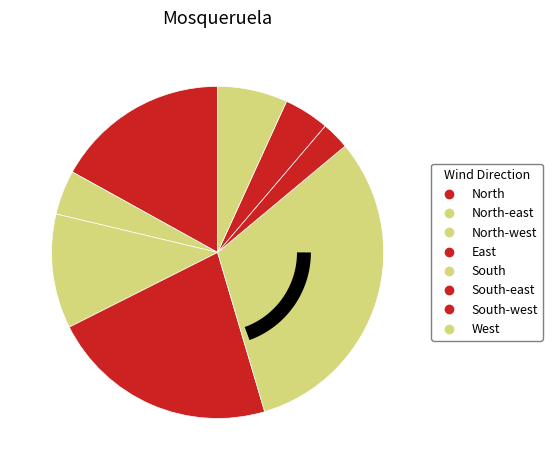

To the nearest percent, what is the average slice percentage?

12%